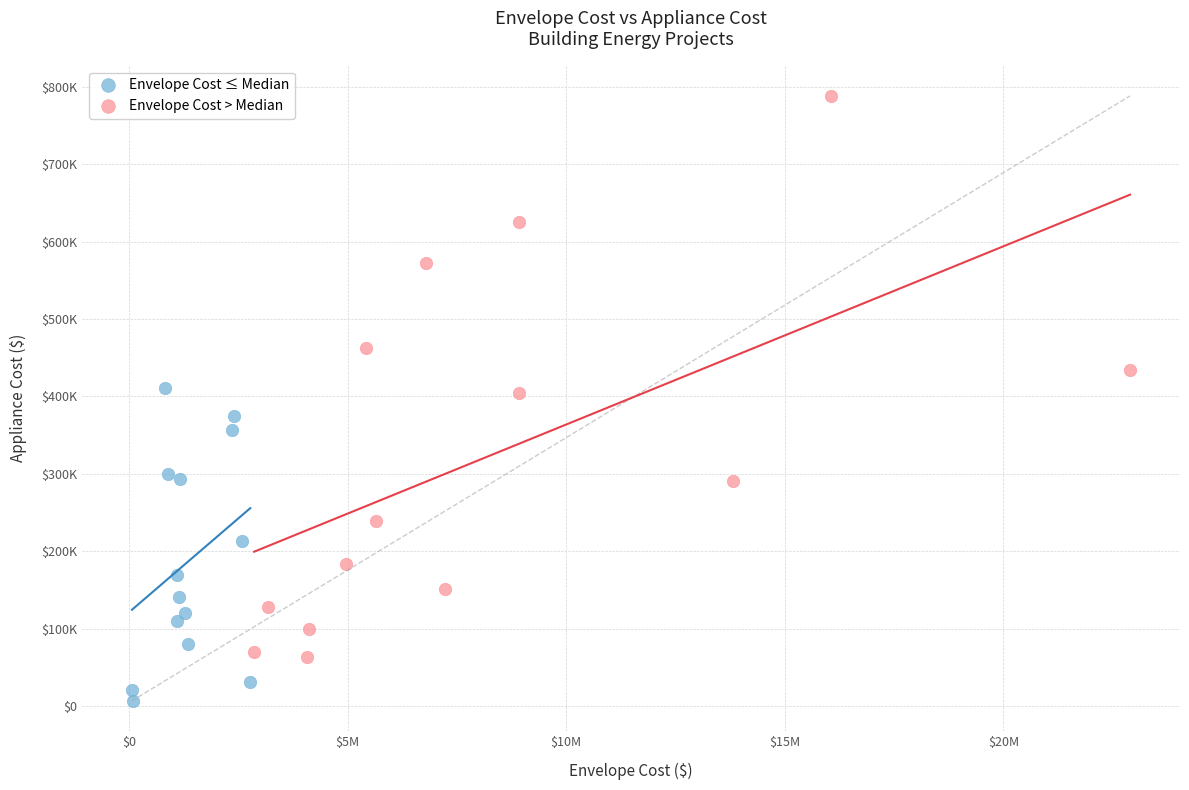

Which series contains the highest Y value?

Envelope Cost > Median